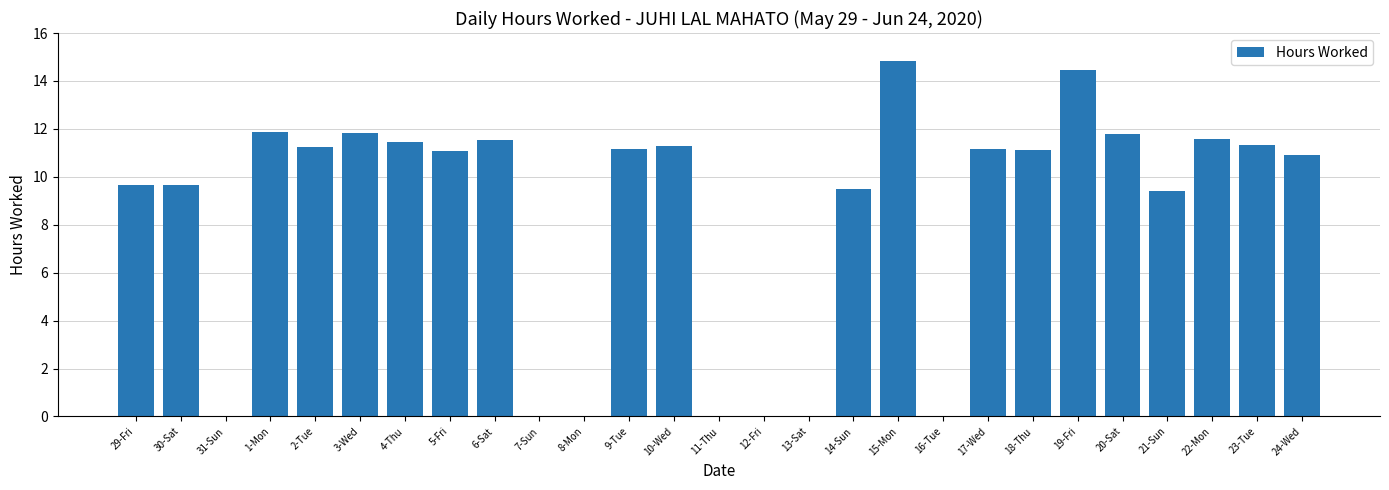

Which label corresponds to the largest value in the chart?

15-Mon